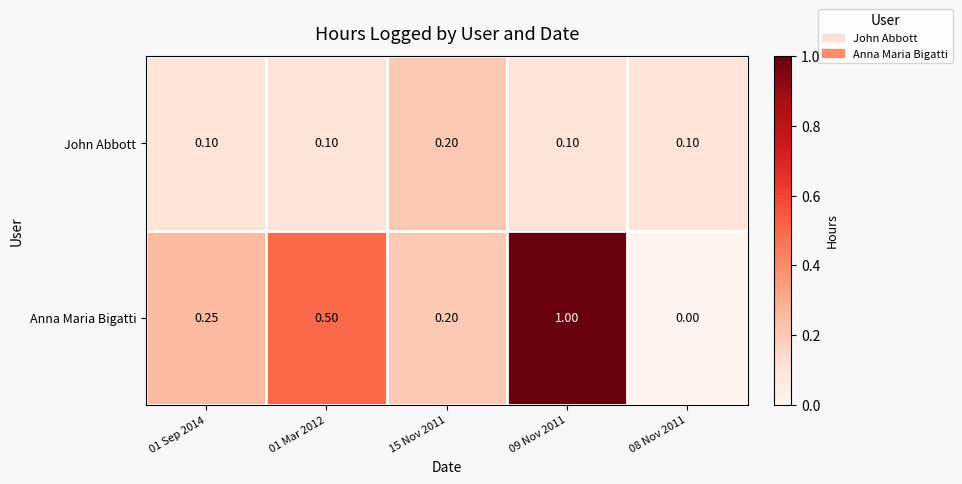

At which category does the chart reach its minimum across all series?

08 Nov 2011